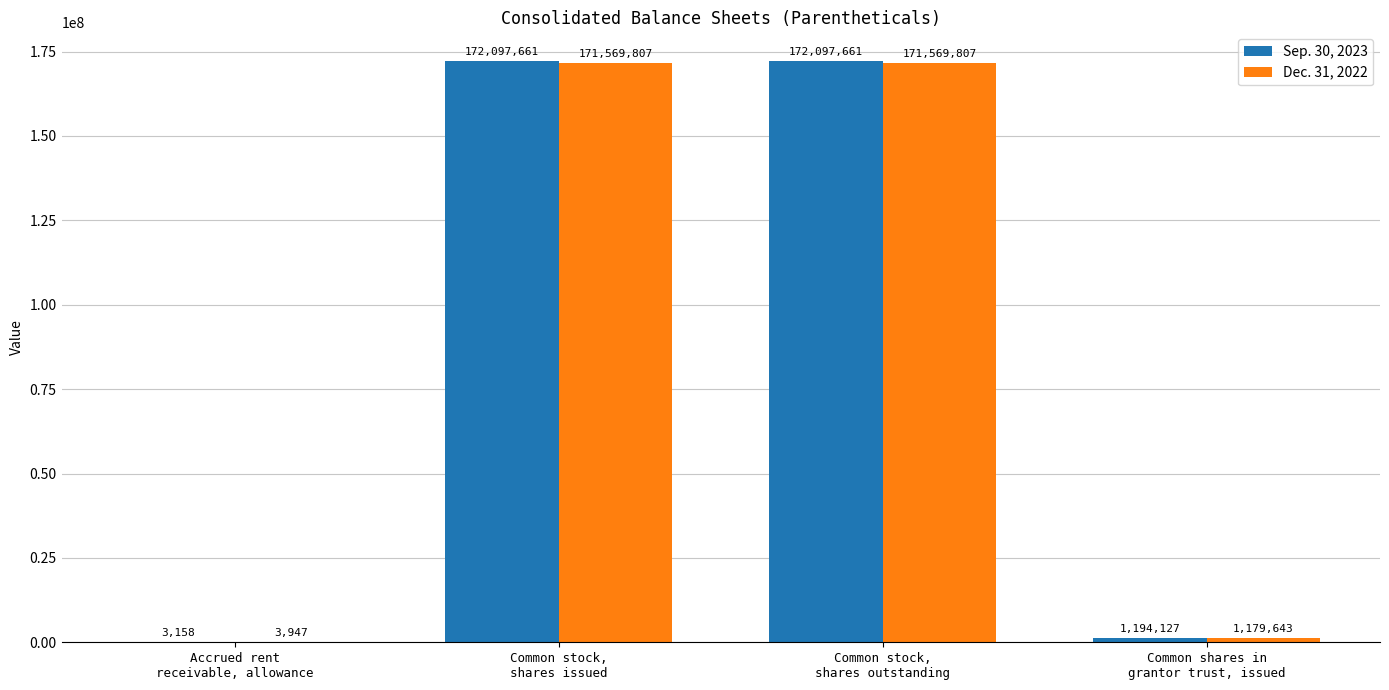

What is the total value across all series at Accrued rent
receivable, allowance?

7105